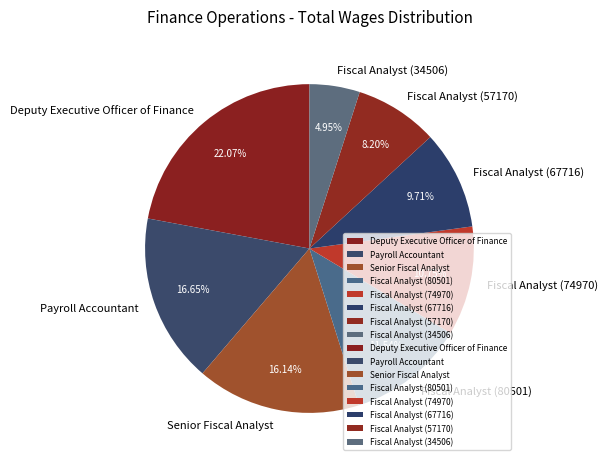

To the nearest percent, what is the difference between the largest and smallest slice percentages?

17%